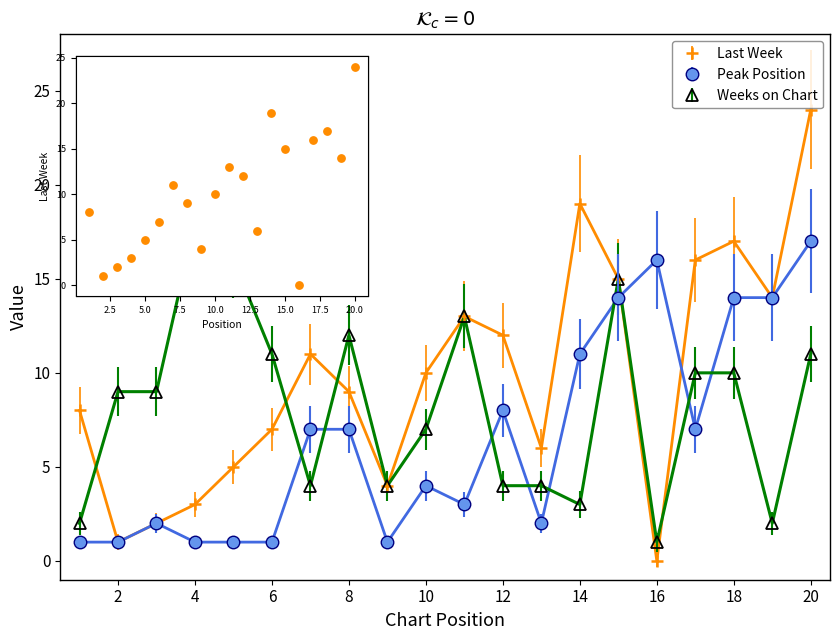

Which series has the largest range (max minus min)?

Last Week